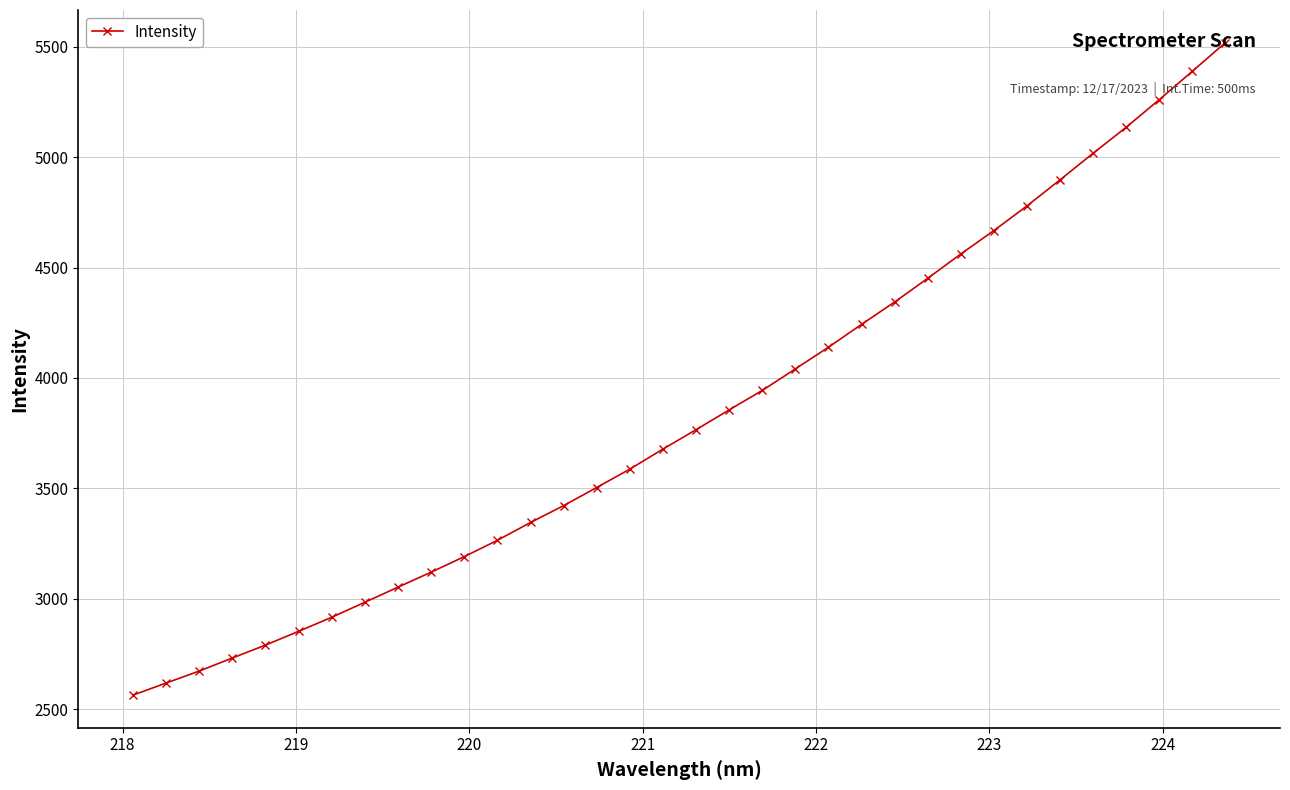

What is the difference between the second highest and second lowest values?

2771.8